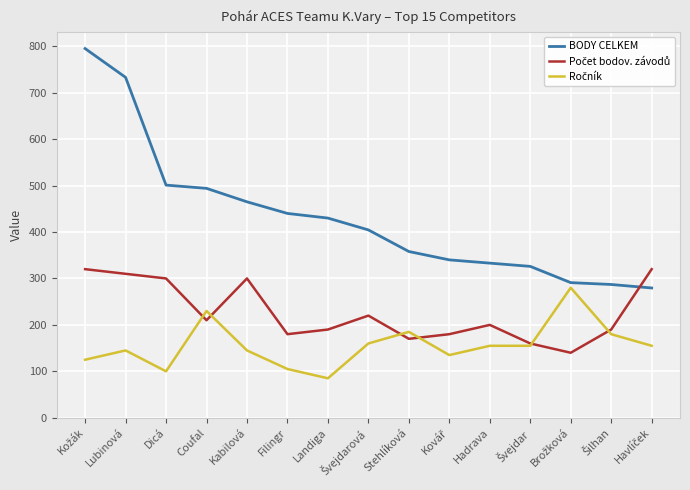

Which series has the largest range (max minus min)?

BODY CELKEM